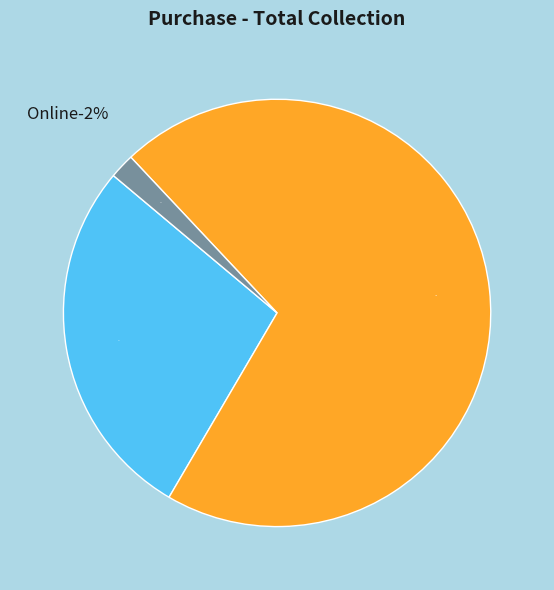

Which category accounts for the majority?

Card